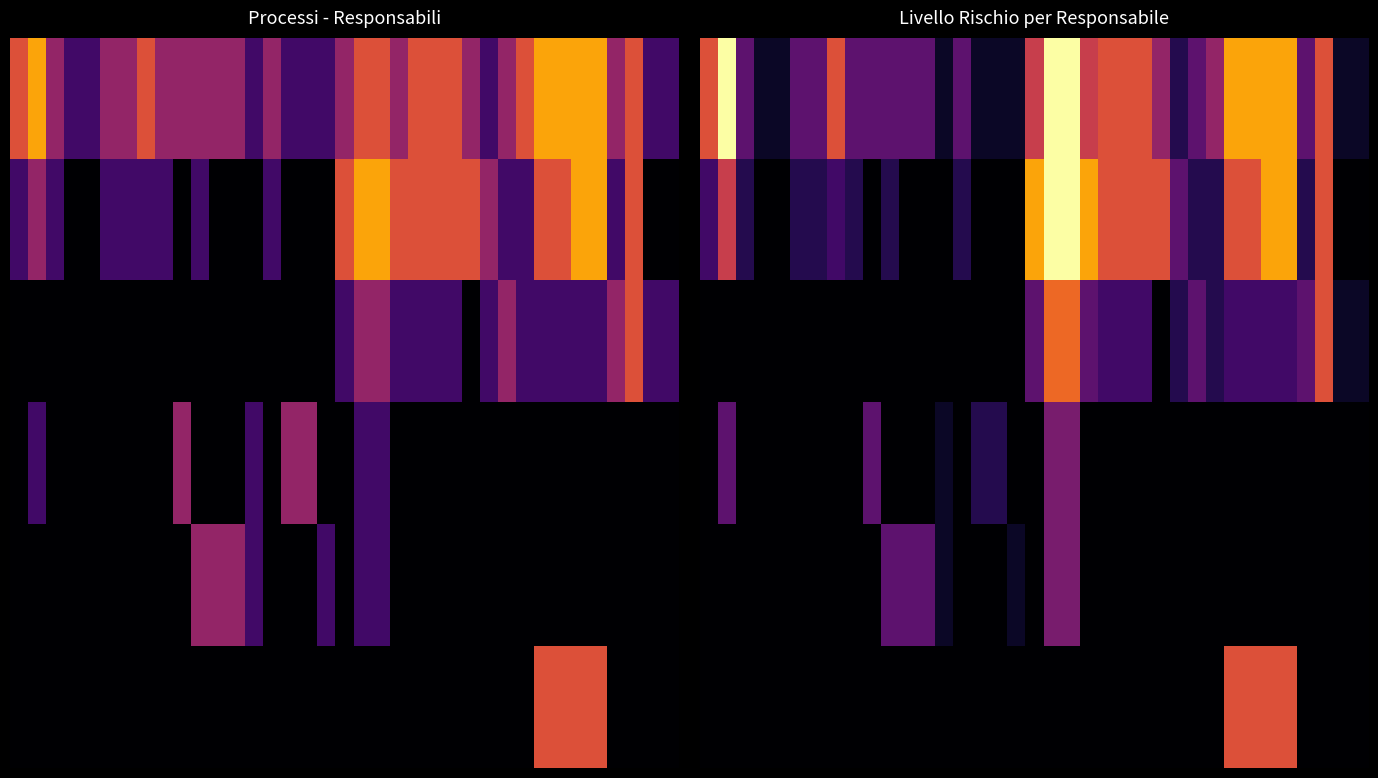

What is the greatest value displayed?

5.0